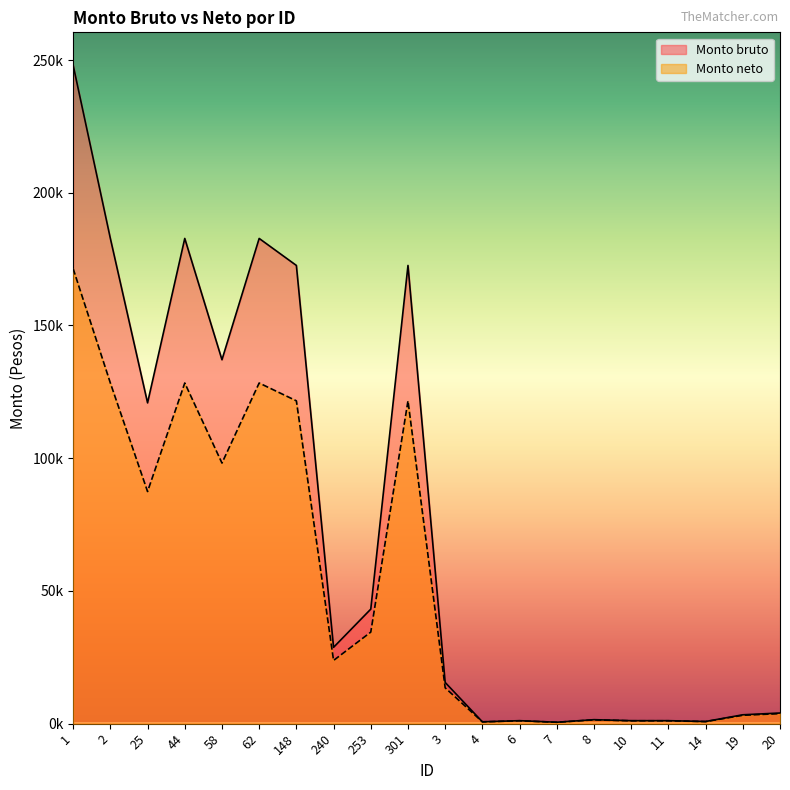

What is the sum of all Monto bruto values?

1501412.2